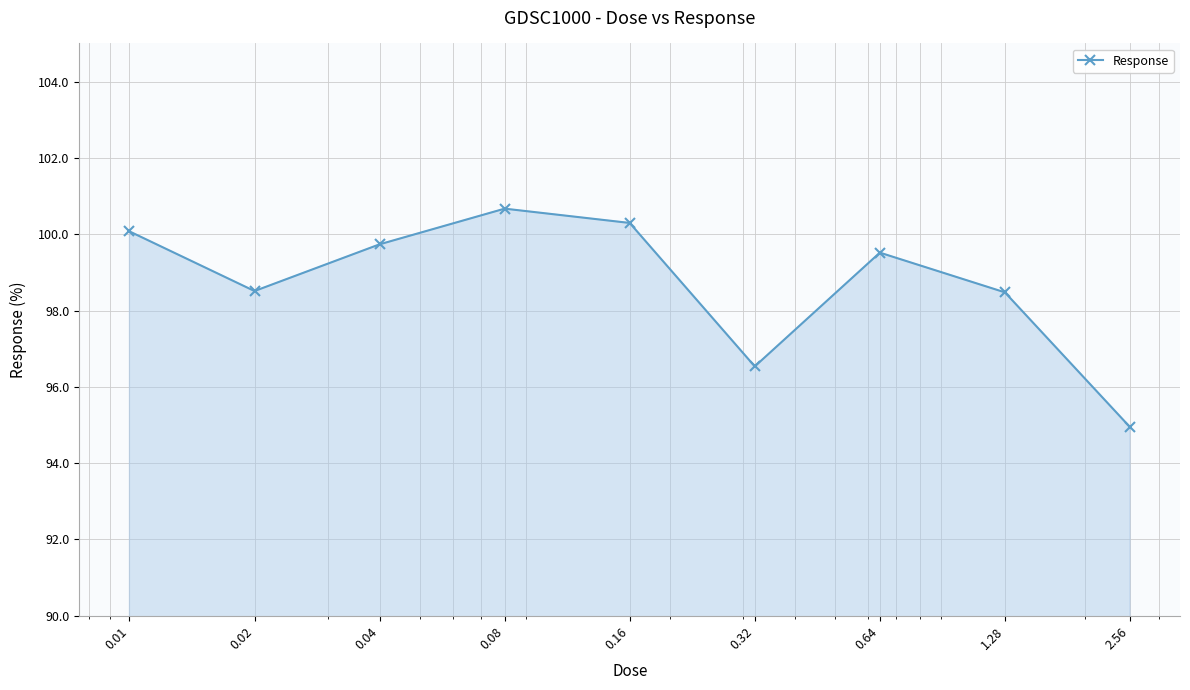

True or false: the data has more than 0 interior local peaks.

True